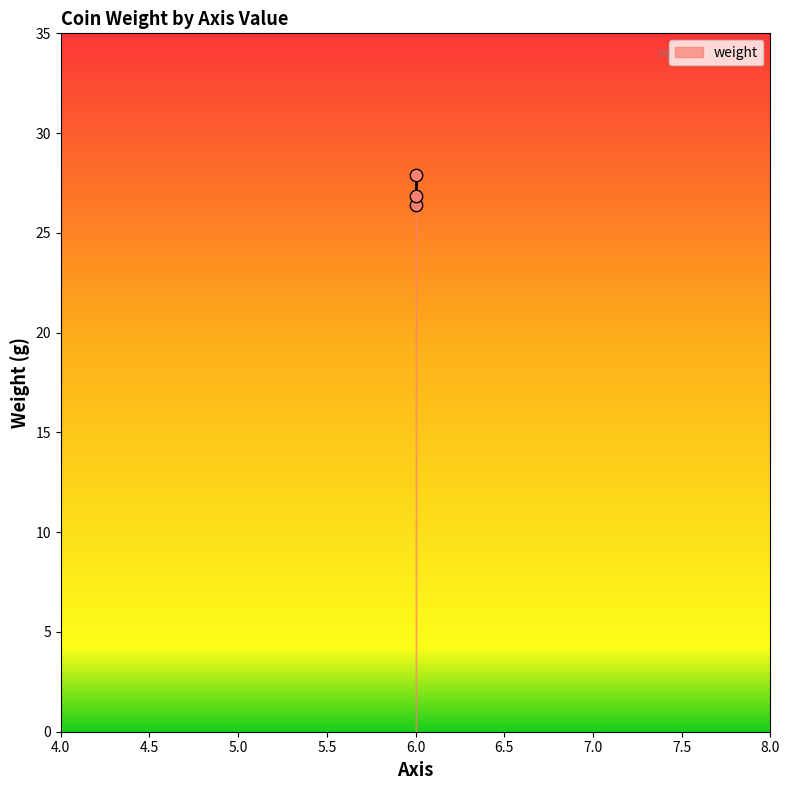

What is the average Y value?

27.0